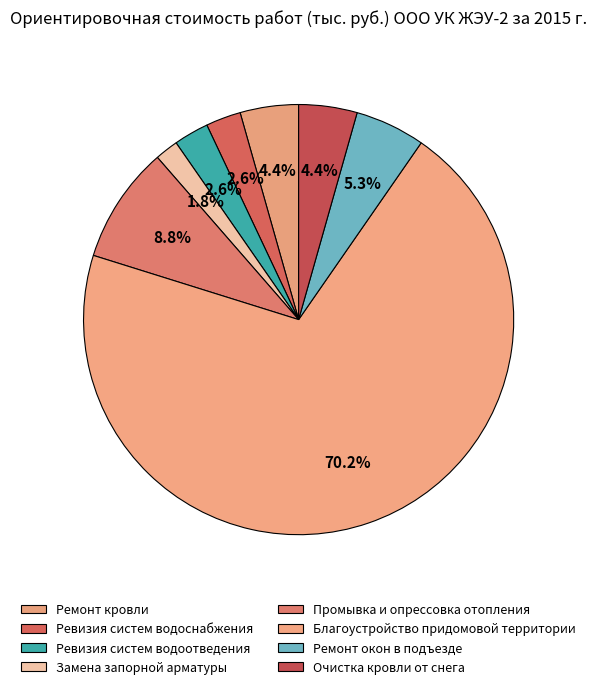

What is the majority slice?

Благоустройство придомовой территории